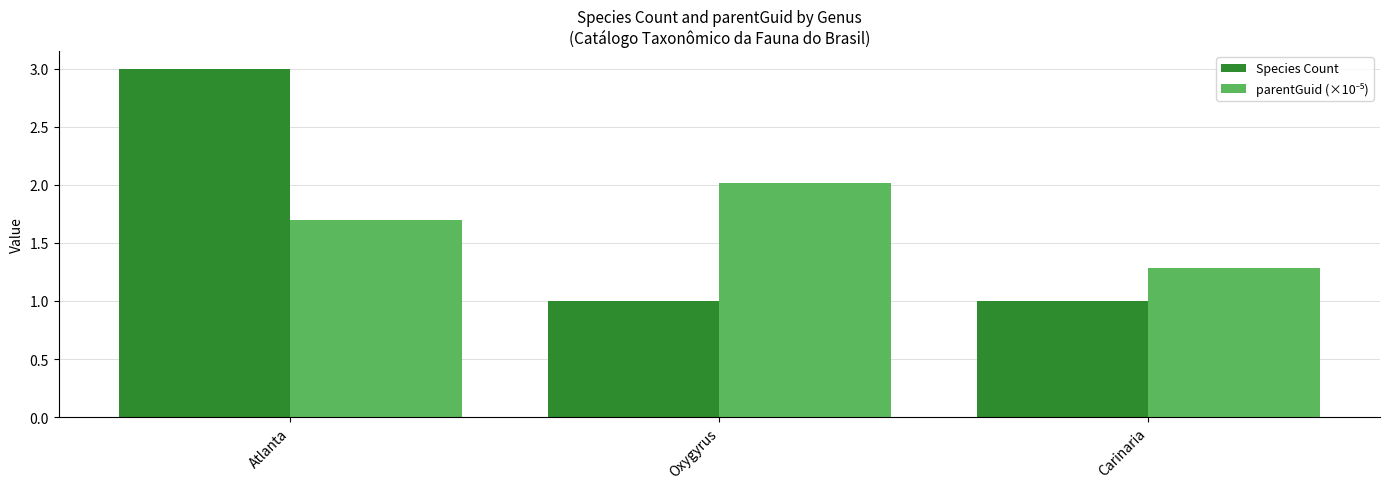

True or false: Species Count has a value of 3.0 at Atlanta.

True